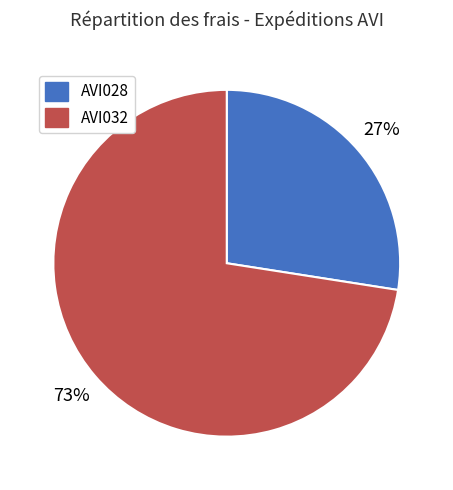

Rank the categories by value from highest to lowest.

AVI032, AVI028